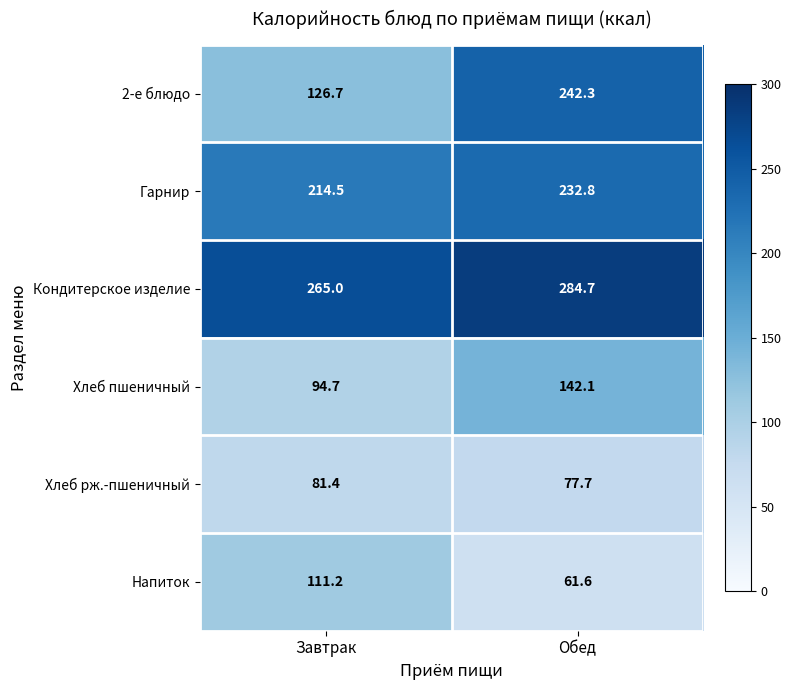

Count the number of data series in this chart.

6